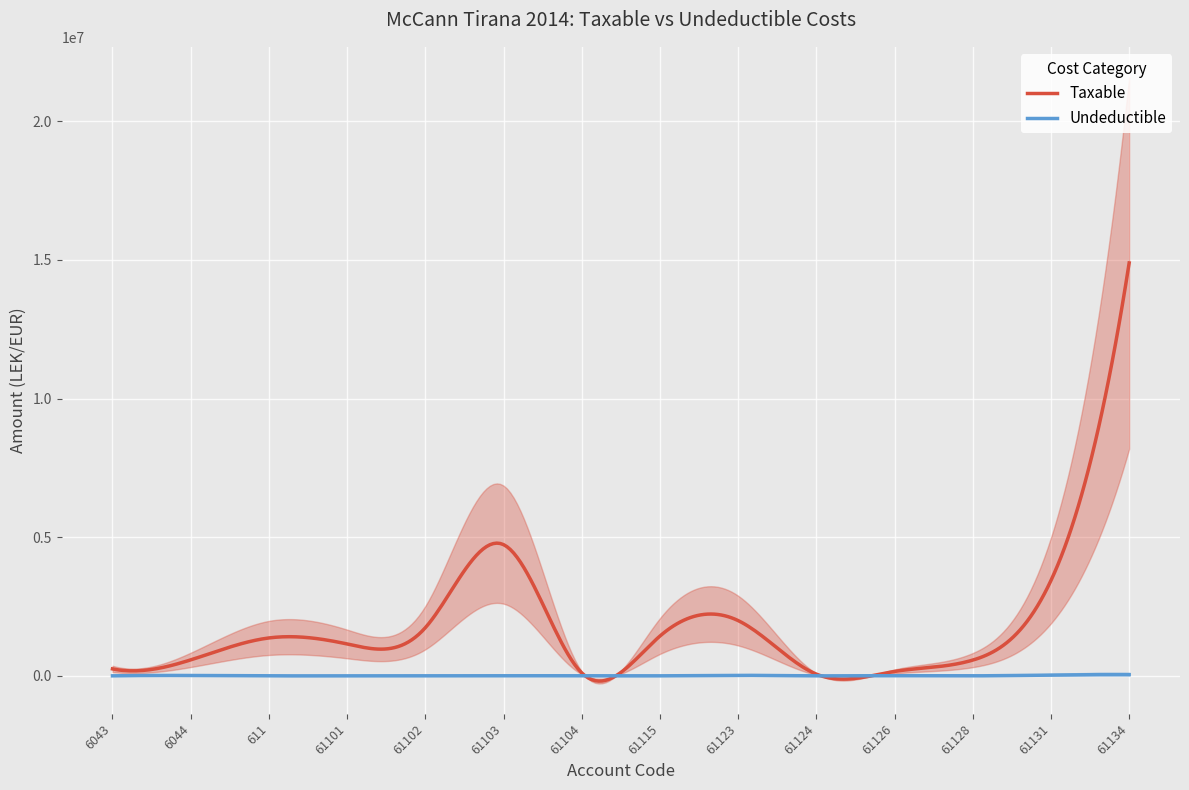

At 61131, list the series in order from largest to smallest.

Taxable, Undeductible